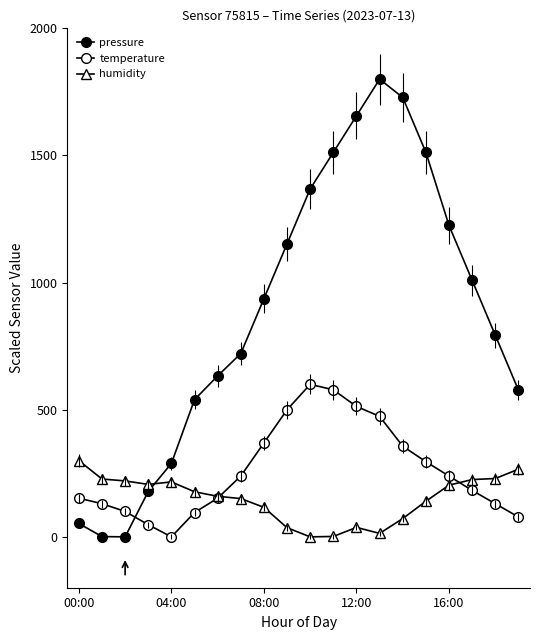

How many interior local valleys does the temperature series have?

1